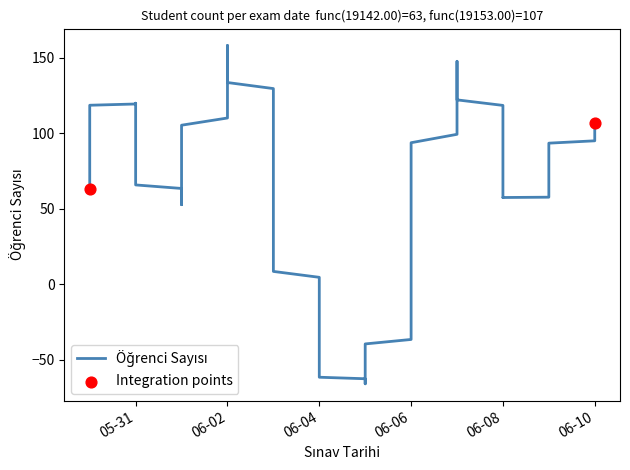

Which has a higher value, 4 or 11?

11